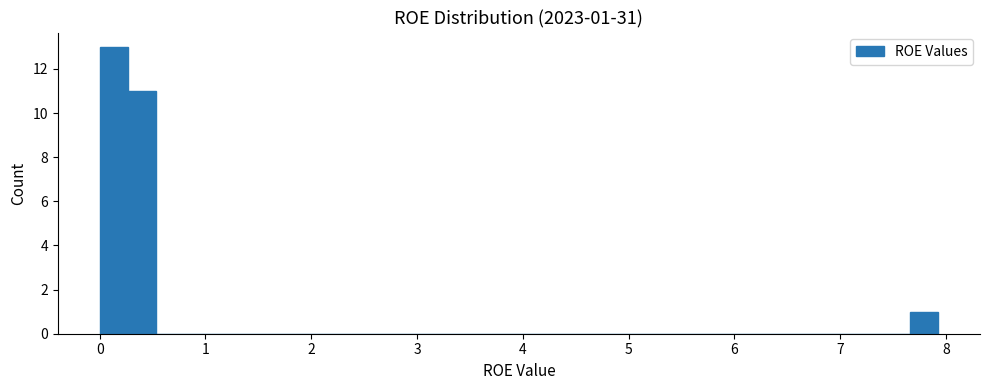

Read against the x-axis, roughly where is the centre of the tallest bar?

0.1